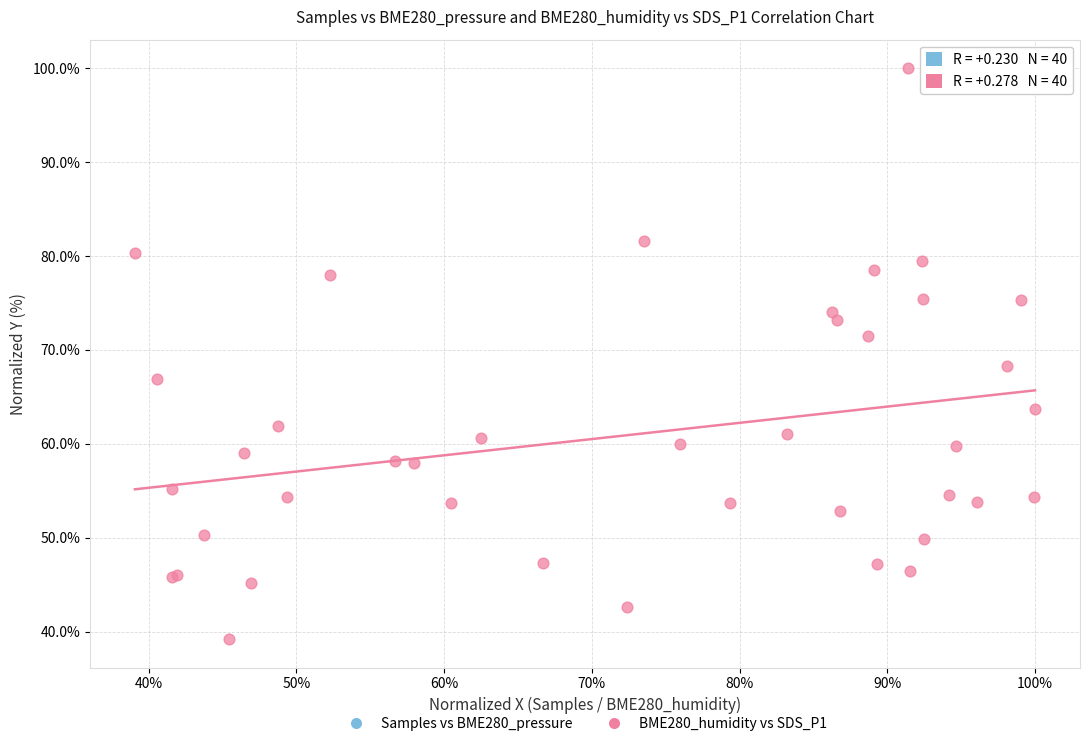

Which series reaches the minimum Y coordinate?

BME280_humidity vs SDS_P1